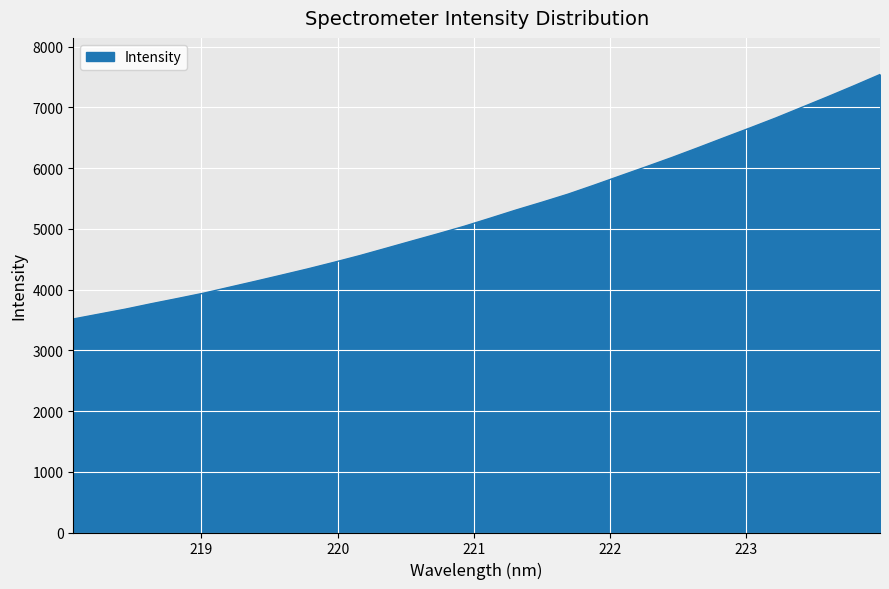

What is the greatest value displayed?

7542.0